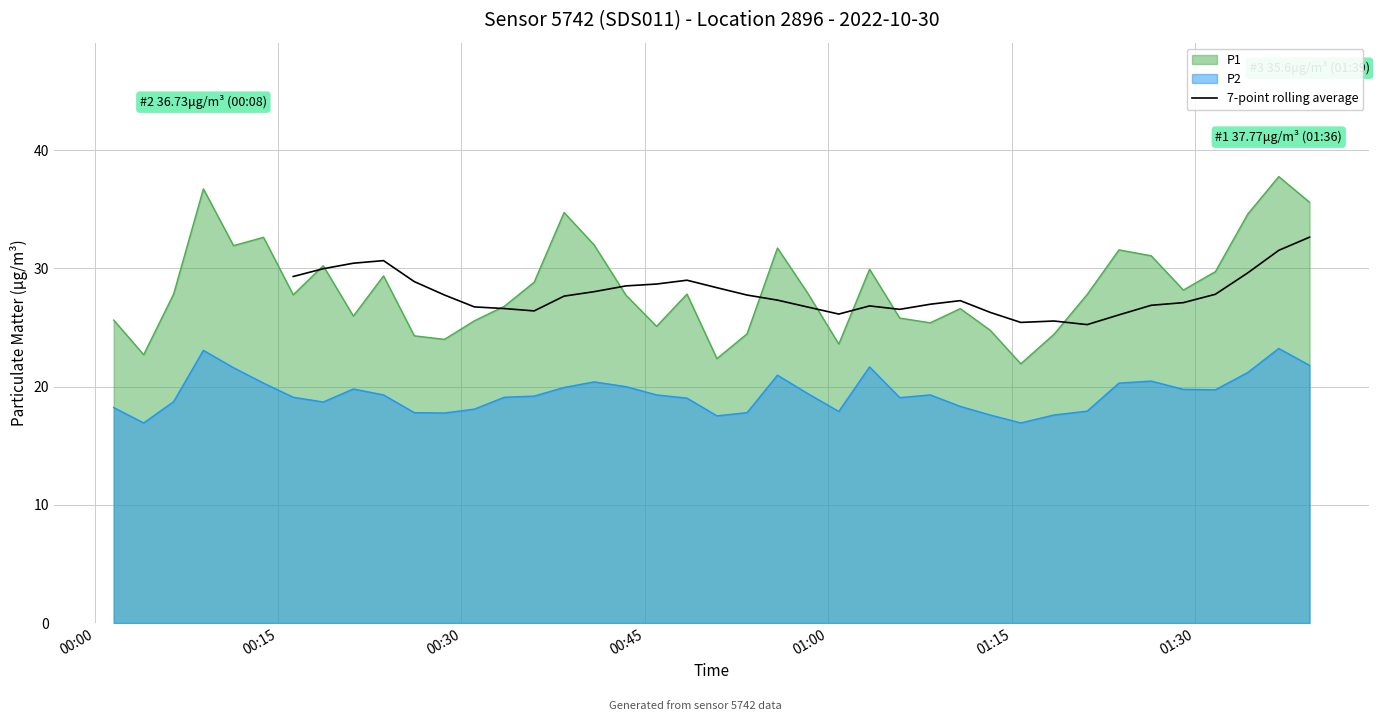

What is the lowest value of the 7-point rolling average series?

25.2